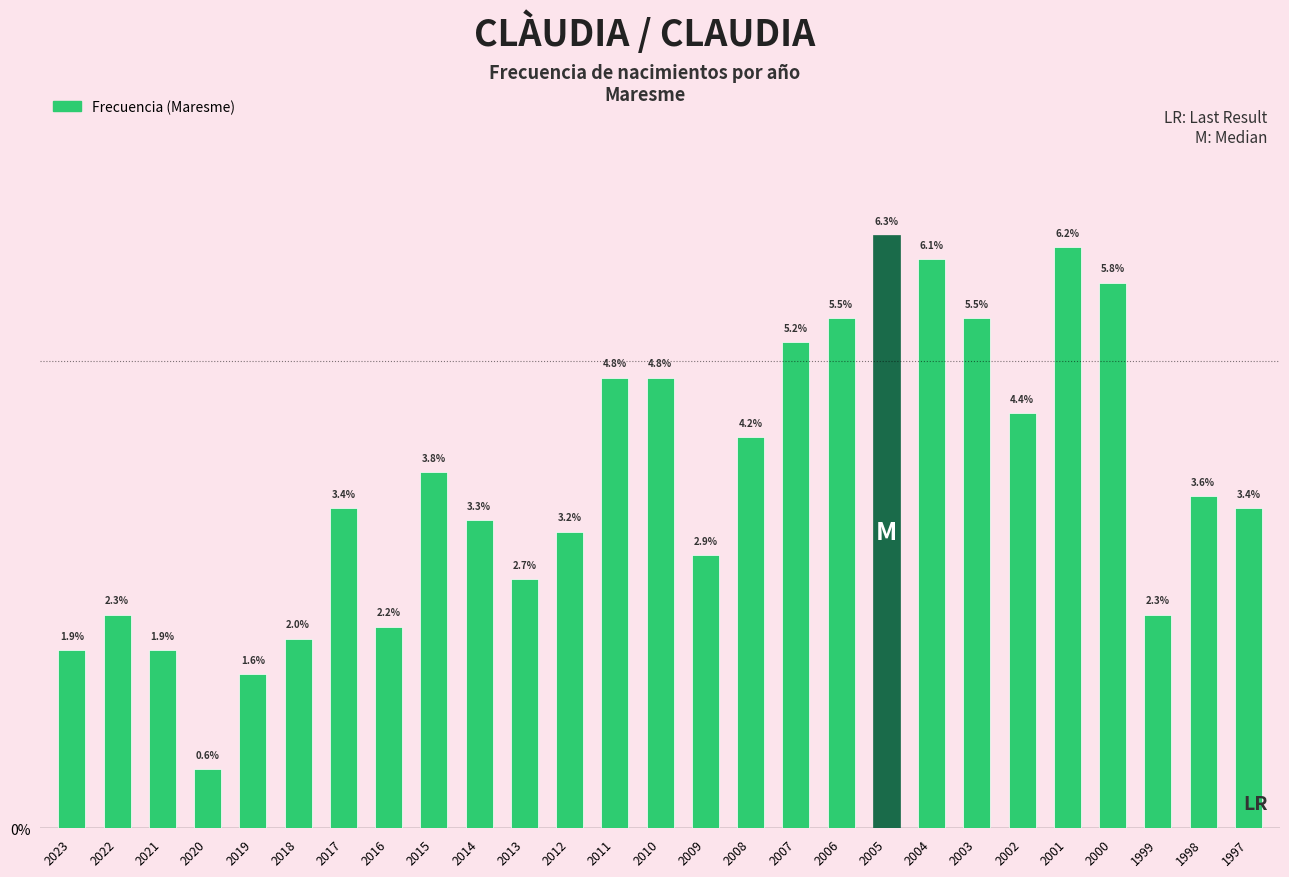

Are the bars horizontal?

No